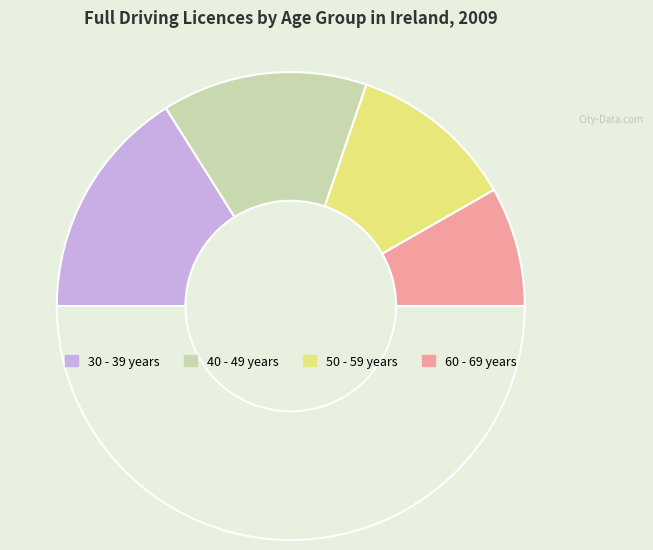

How many segments does this pie chart have?

5